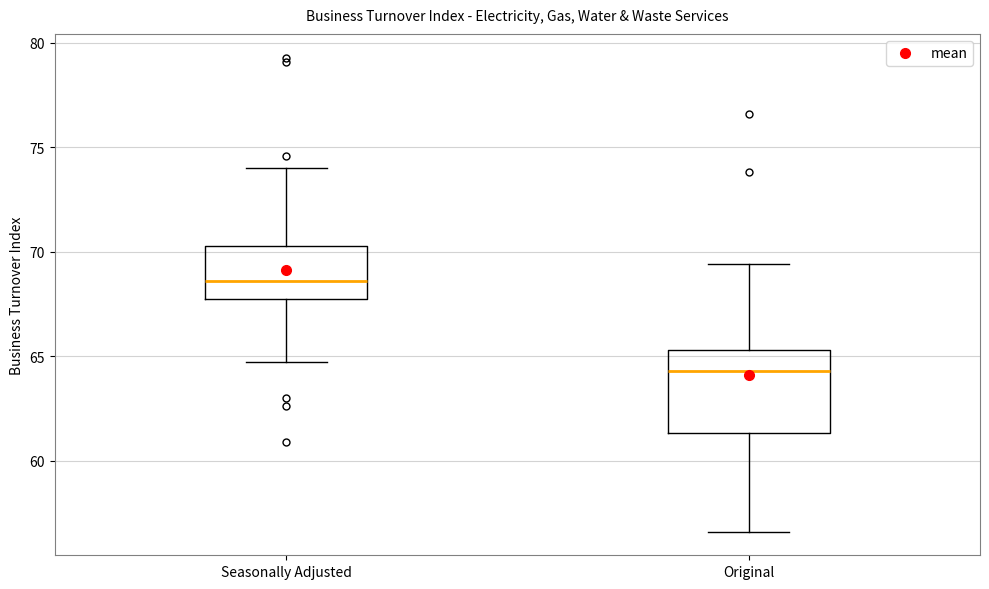

Reading left to right, transcribe this box plot: for each box, give where its median line is, the range the box spans, and where its two whiskers end, as read against the y-axis. The values are not printed on the chart, so give them approximately, as read against the axis.

Seasonally Adjusted: median 68.5, box 68.0 to 70.5, whiskers 64.5 to 74.0
Original: median 64.5, box 61.5 to 65.5, whiskers 56.5 to 69.5